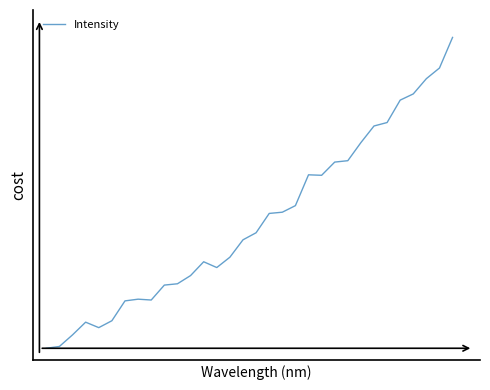

What is the sum of all values?

64045.9